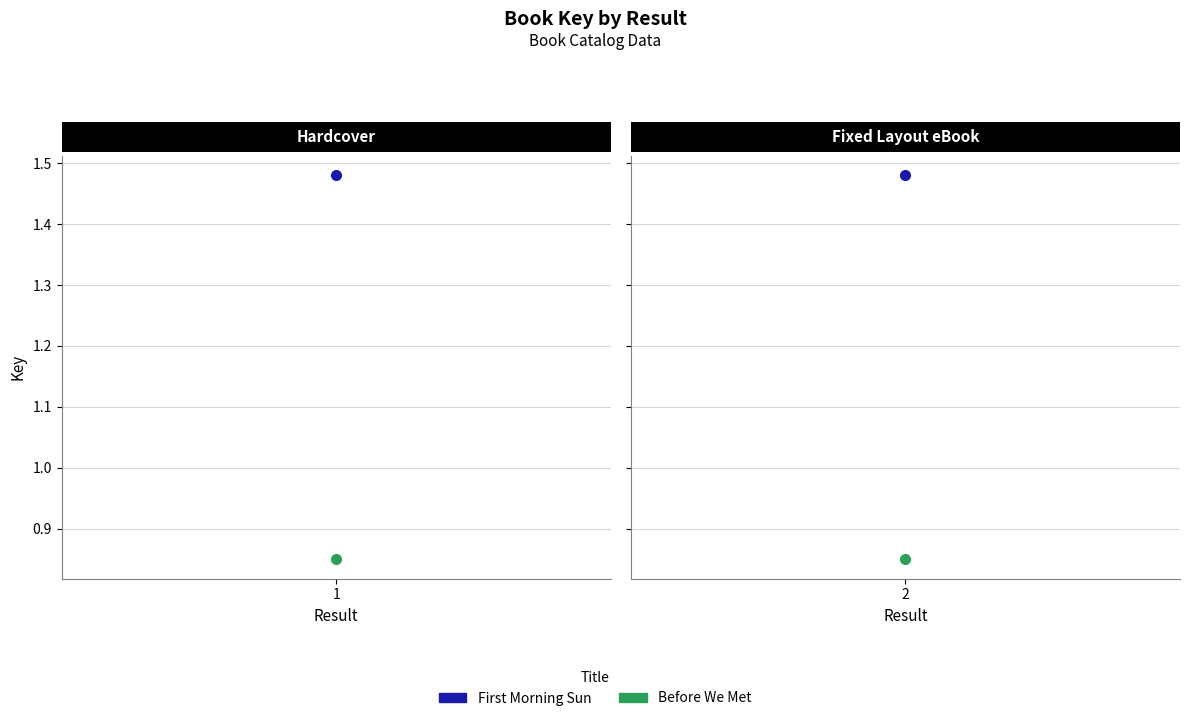

At which label is Before We Met closest to 84947361?

1